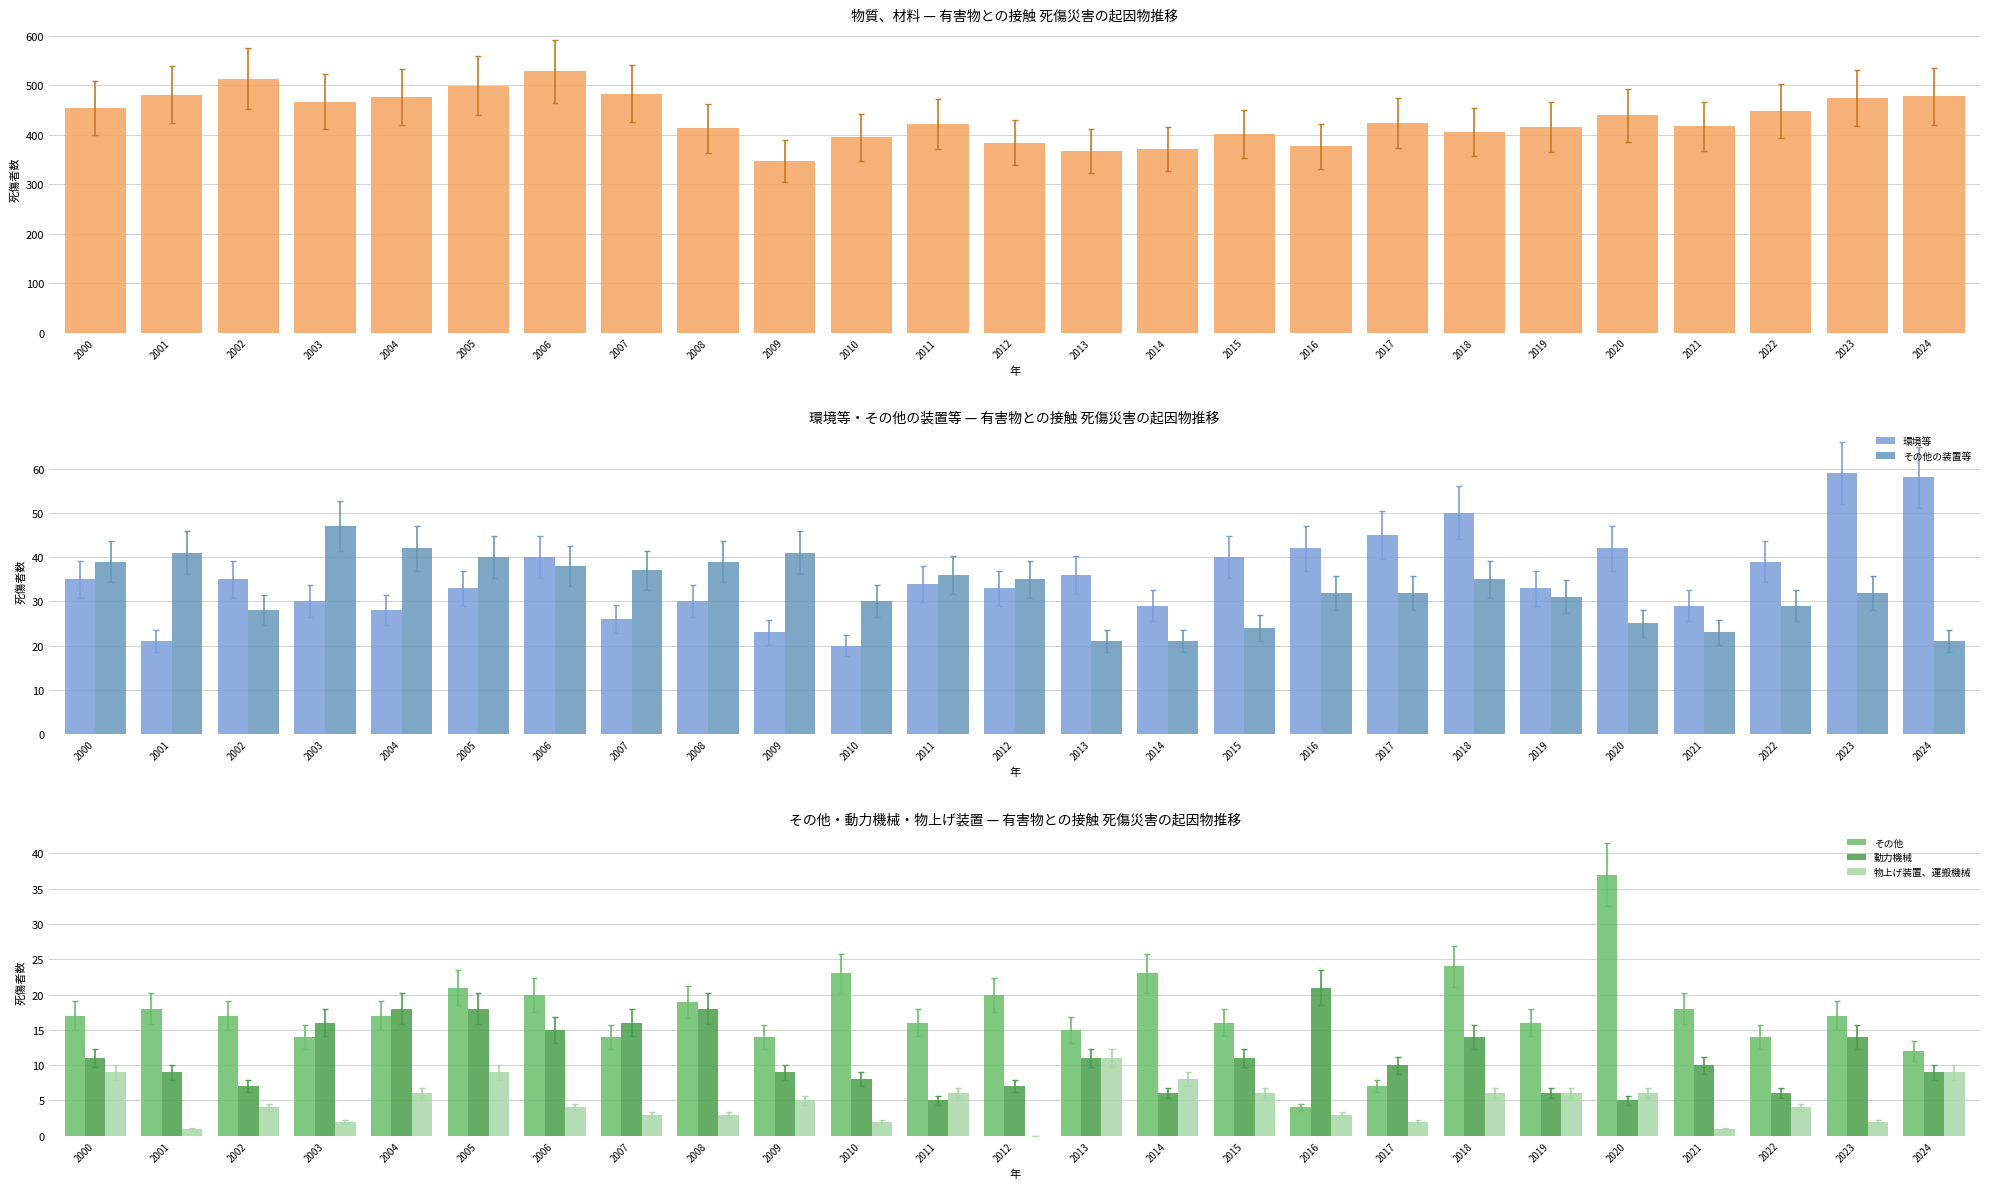

What is the sum of the その他の装置等 values at 2019 and 2014?

52